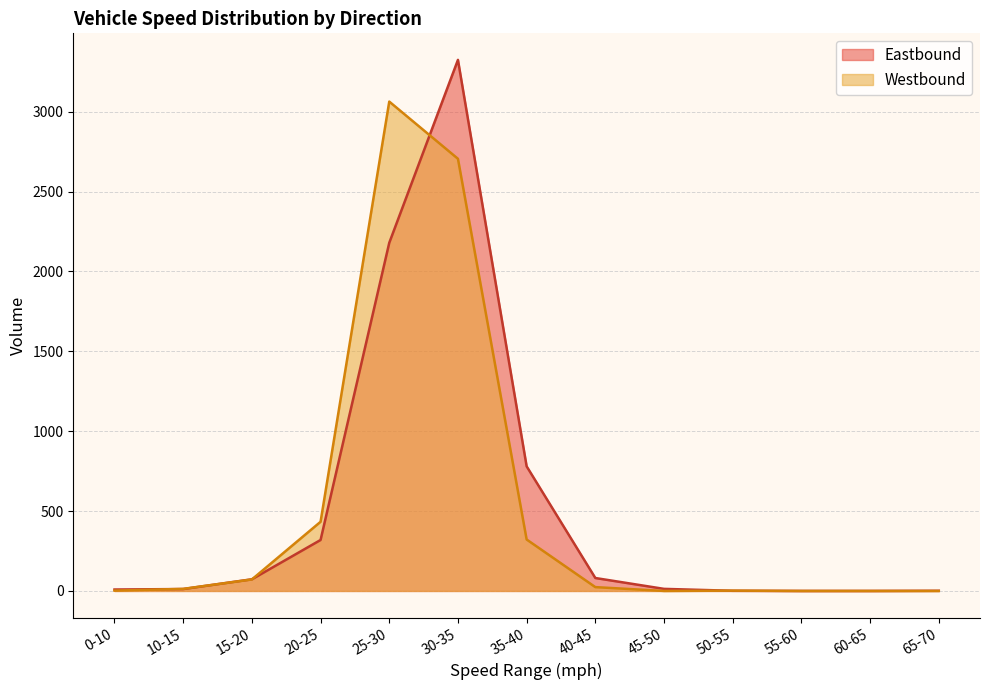

List the labels in order of value, smallest first.

45-50, 55-60, 60-65, 65-70, 0-10, 50-55, 10-15, 40-45, 15-20, 35-40, 20-25, 30-35, 25-30